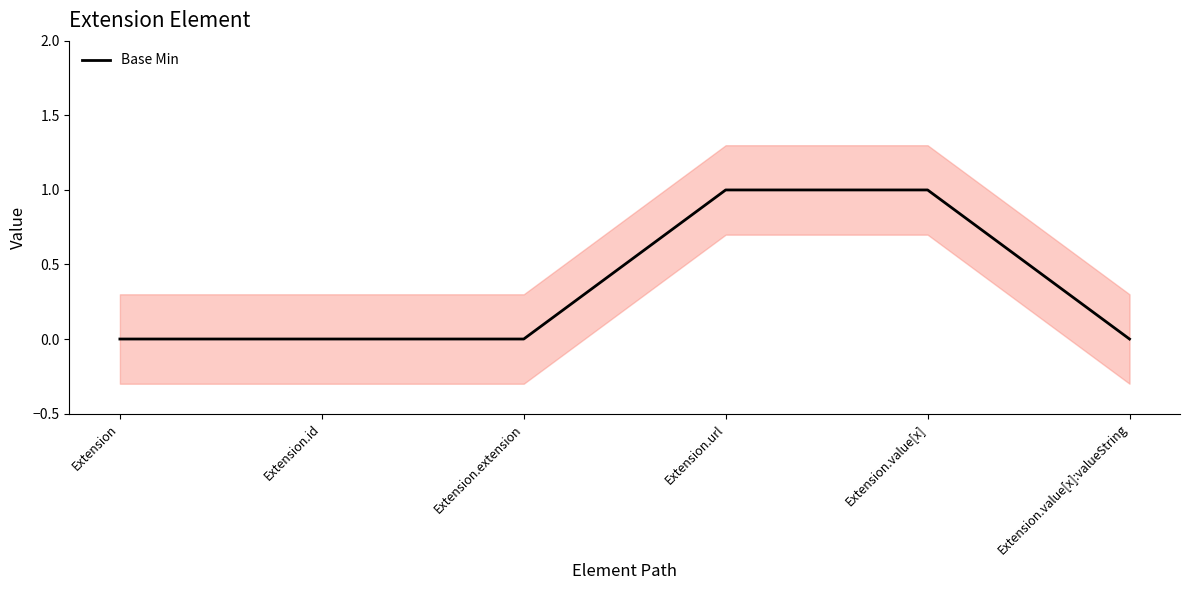

What position from the left is Extension?

1